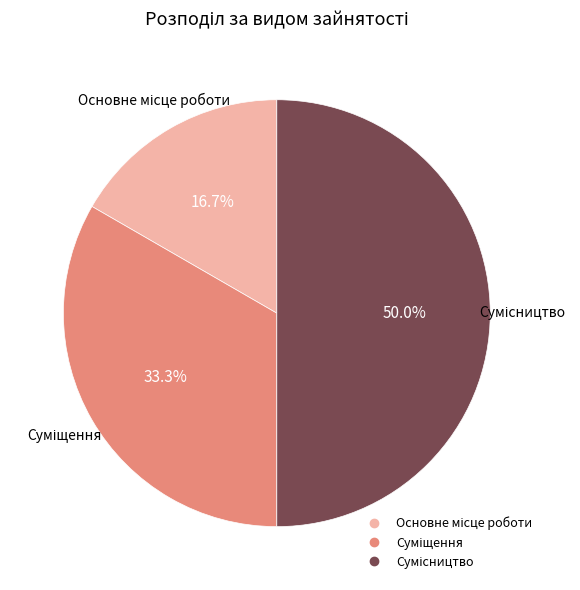

Count the number of slices in the pie.

3